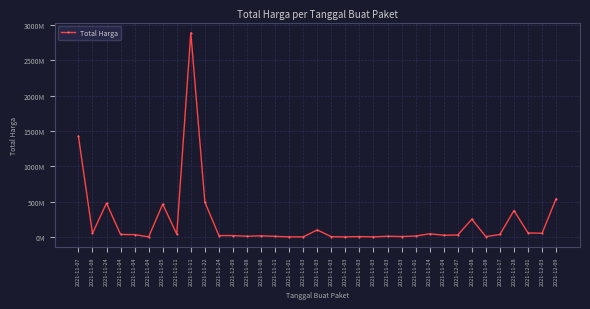

Read the value at 2021-11-24.

43859200